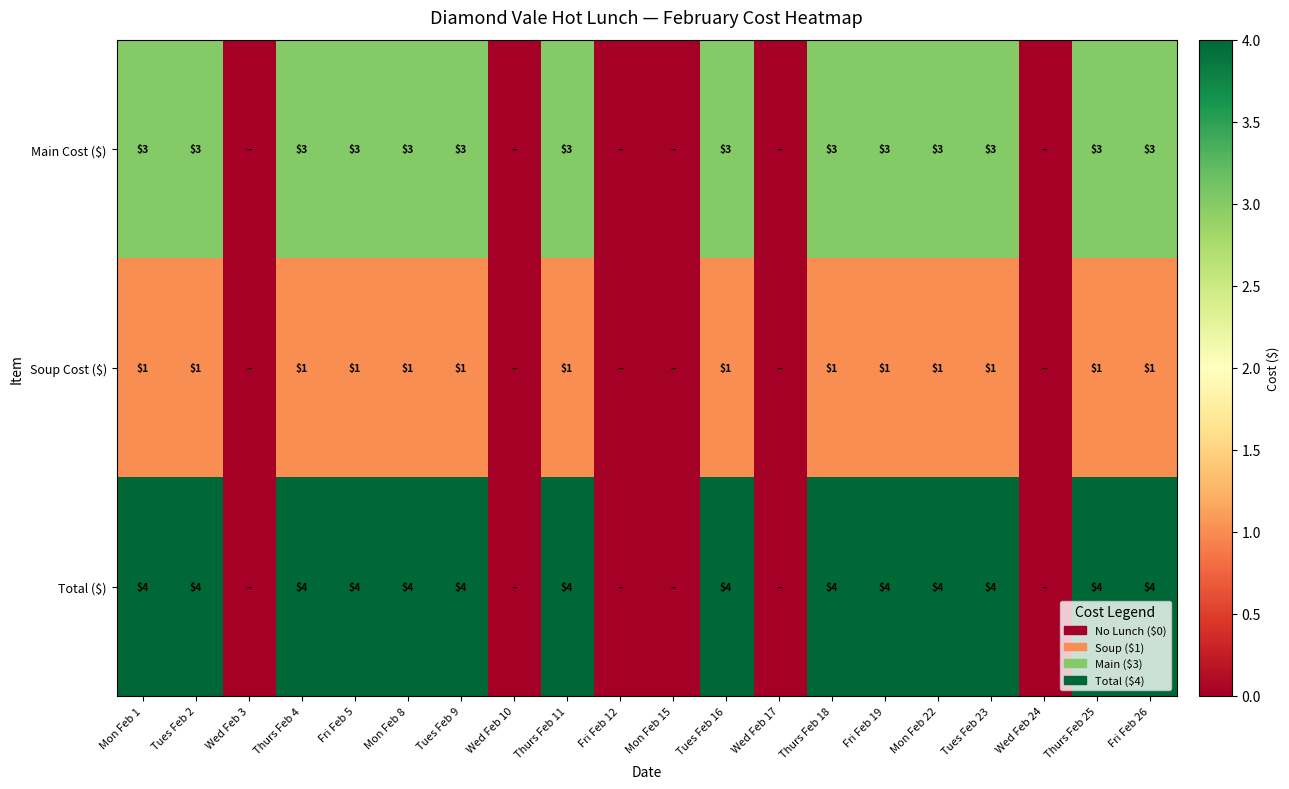

What is the greatest value displayed?

4